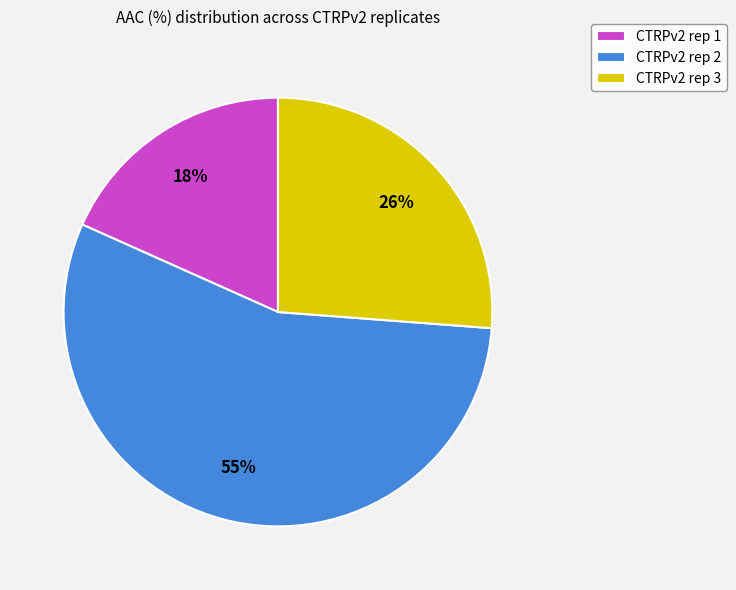

Between CTRPv2 rep 3 and CTRPv2 rep 1, which is larger?

CTRPv2 rep 3